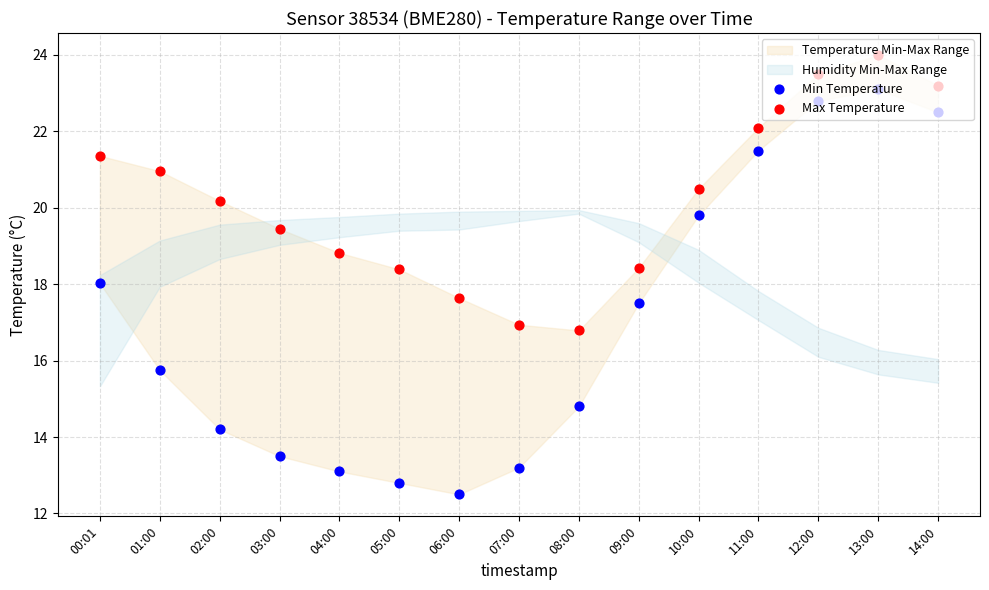

Is the value of Min Temperature at 14:00 greater than the value of Max Temperature at 02:00?

Yes